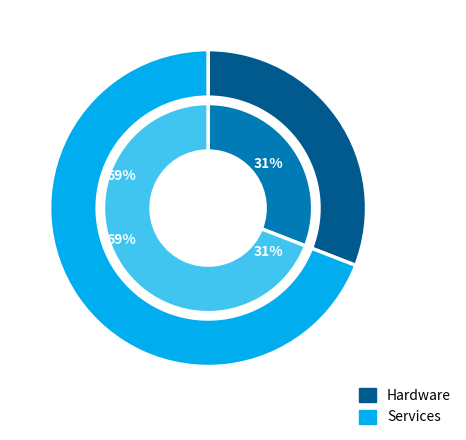

Is S the majority of the pie?

Yes